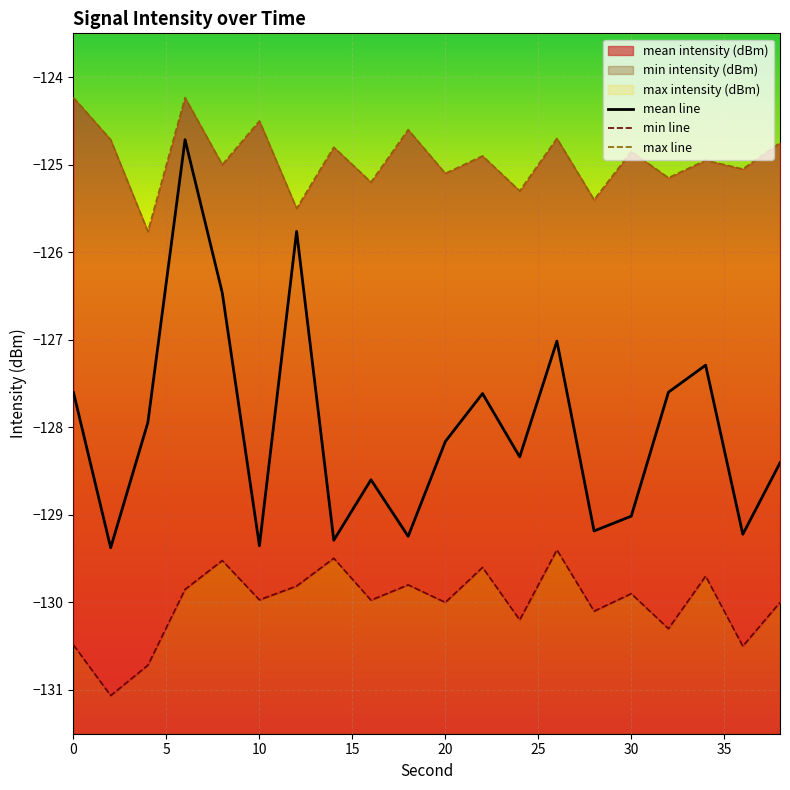

What is the average value of the max intensity (dBm) series?

-124.9